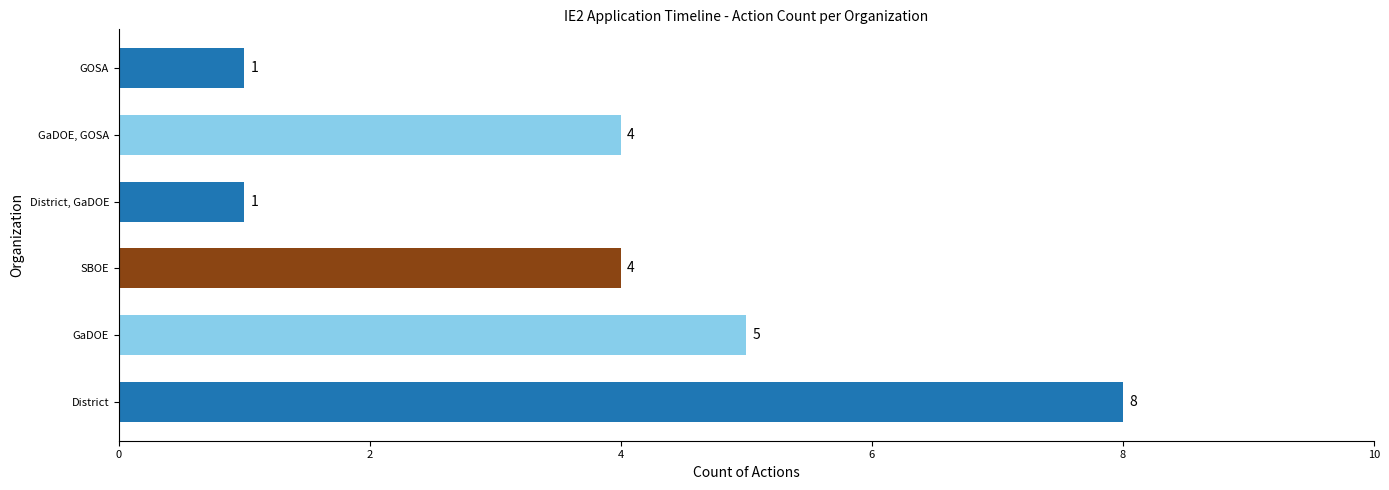

How many bars are there in total?

6